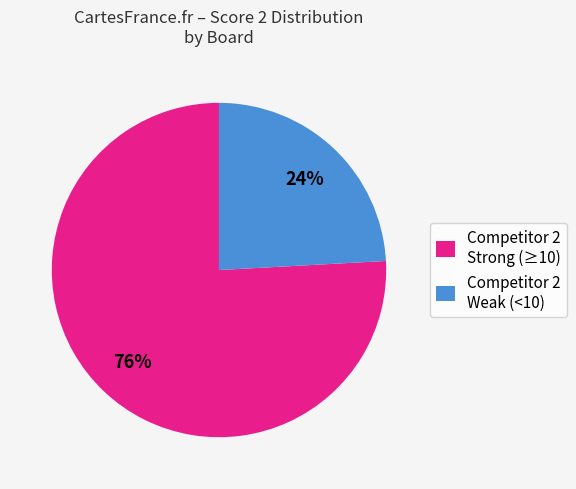

Which slice is the smallest?

Competitor 2 Weak (<10)